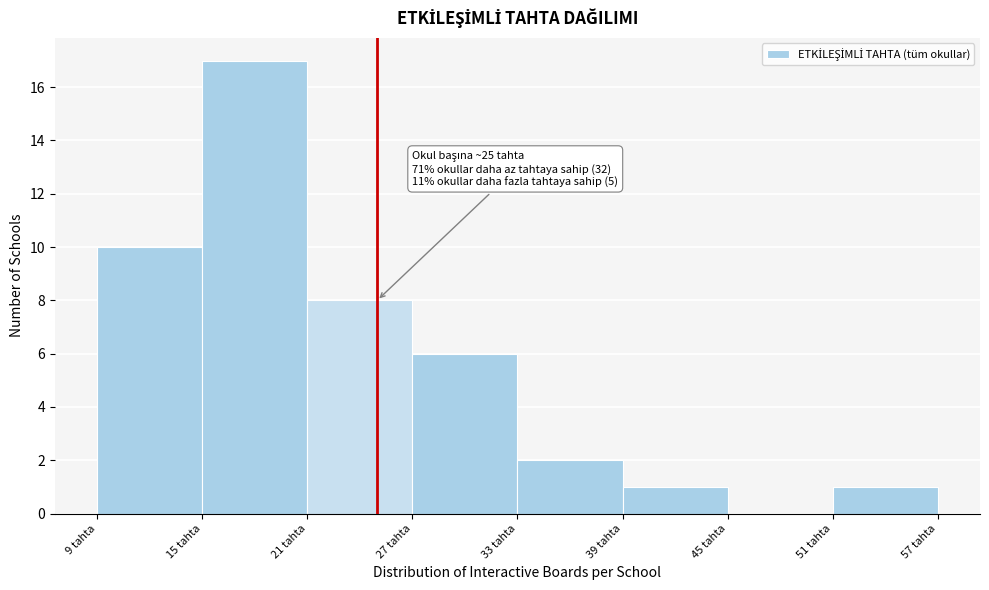

Which range on the x-axis has the tallest bar?

15 to 21